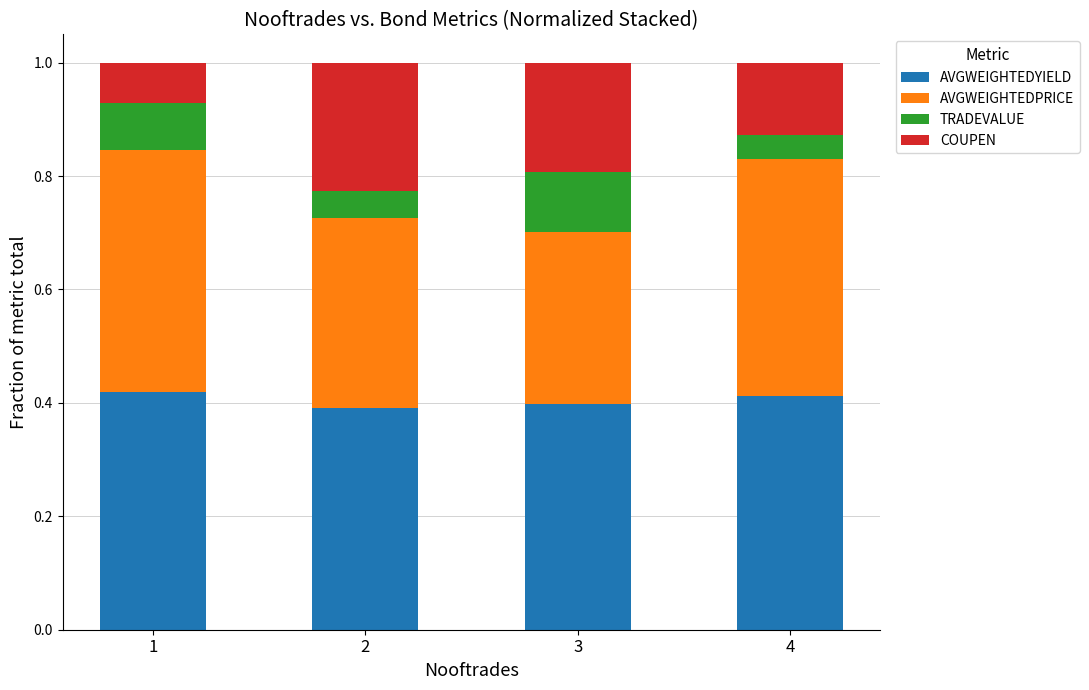

What is the total value across all series at 4?

1.0